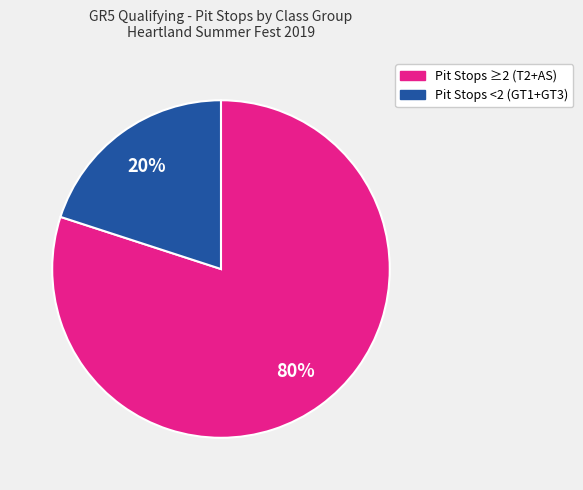

How many segments does this pie chart have?

2